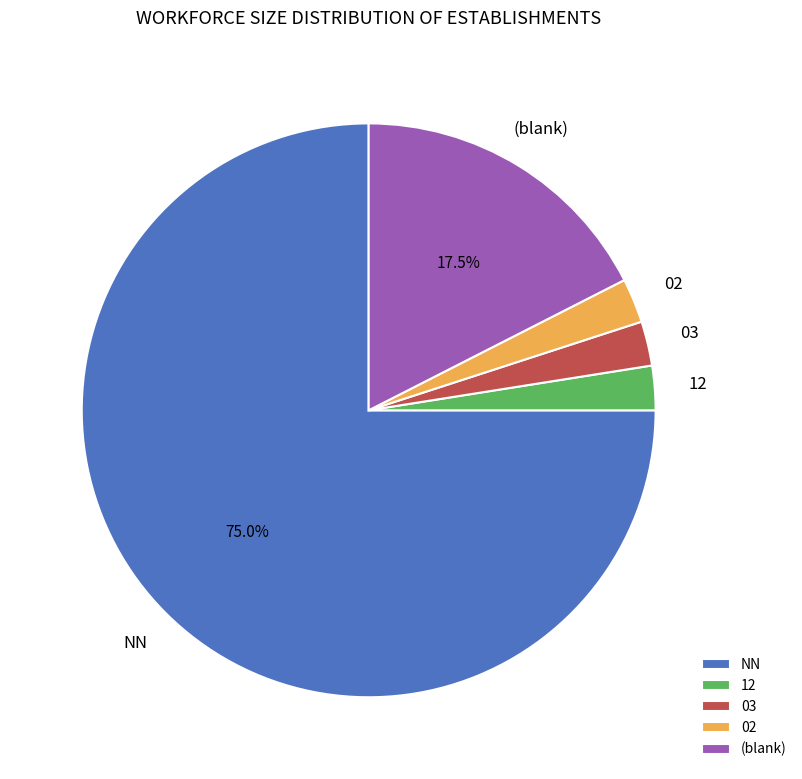

Does 02 account for over 50% of the chart?

No